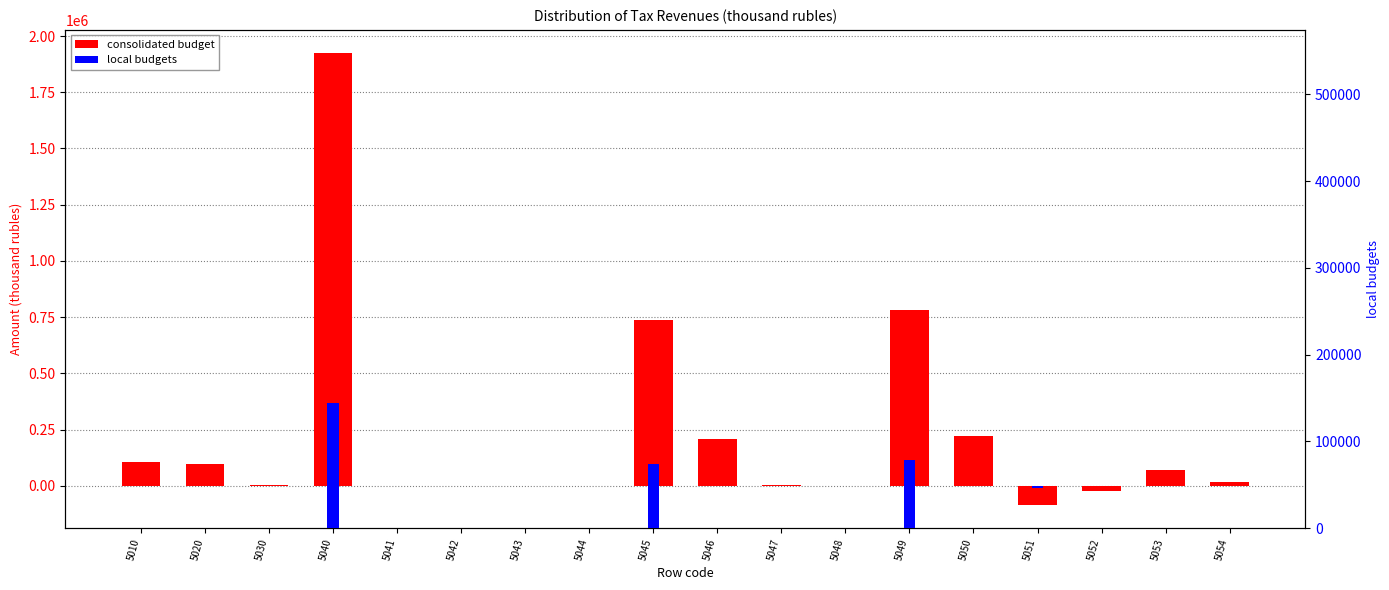

What is the difference between the consolidated budget values at 5044 and 5043?

179